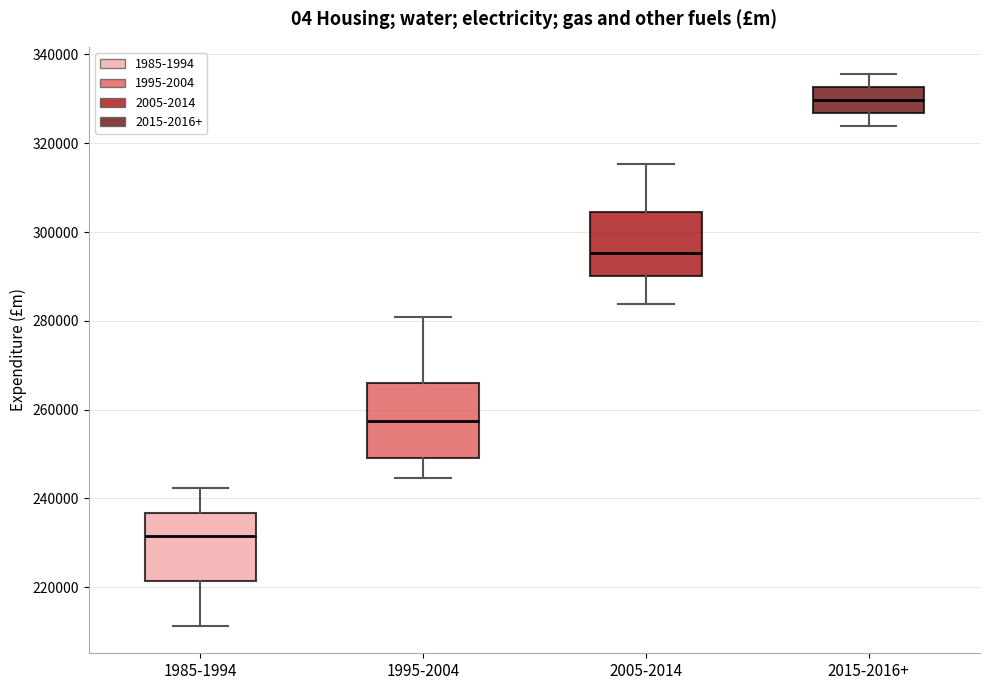

Which box's median line is the highest?

2015-2016+